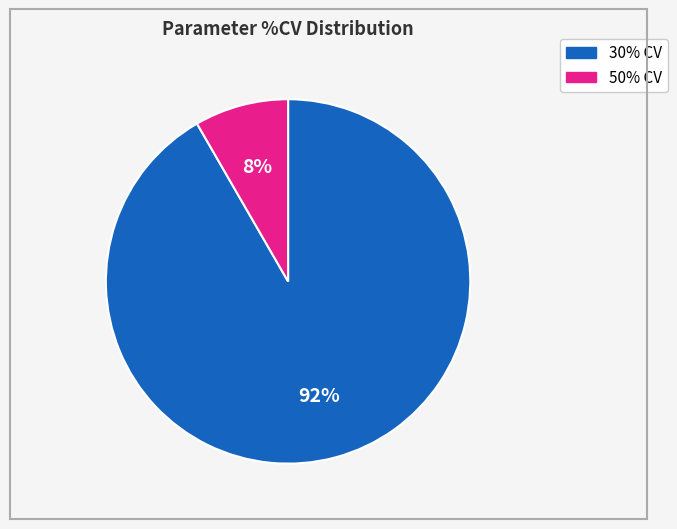

Is there any slice that represents more than half of the pie?

Yes